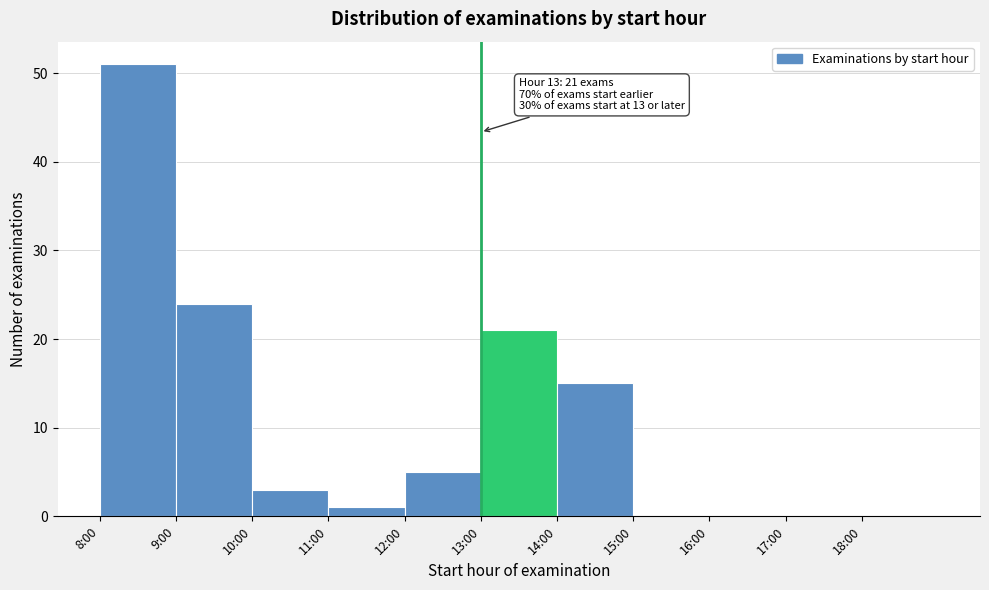

Reading left to right, what are all the values shown in this chart?

8:00=51	9:00=24	10:00=3	11:00=1	12:00=5	13:00=21	14:00=15	15:00=0	16:00=0	17:00=0	18:00=0